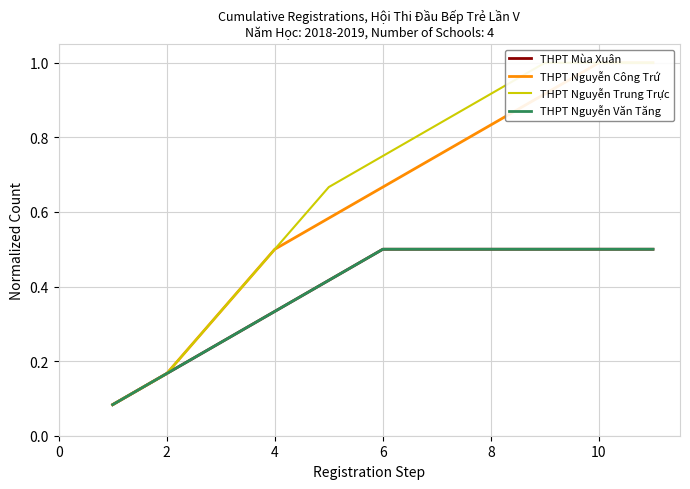

Does the chart display data point markers on the line(s)?

No